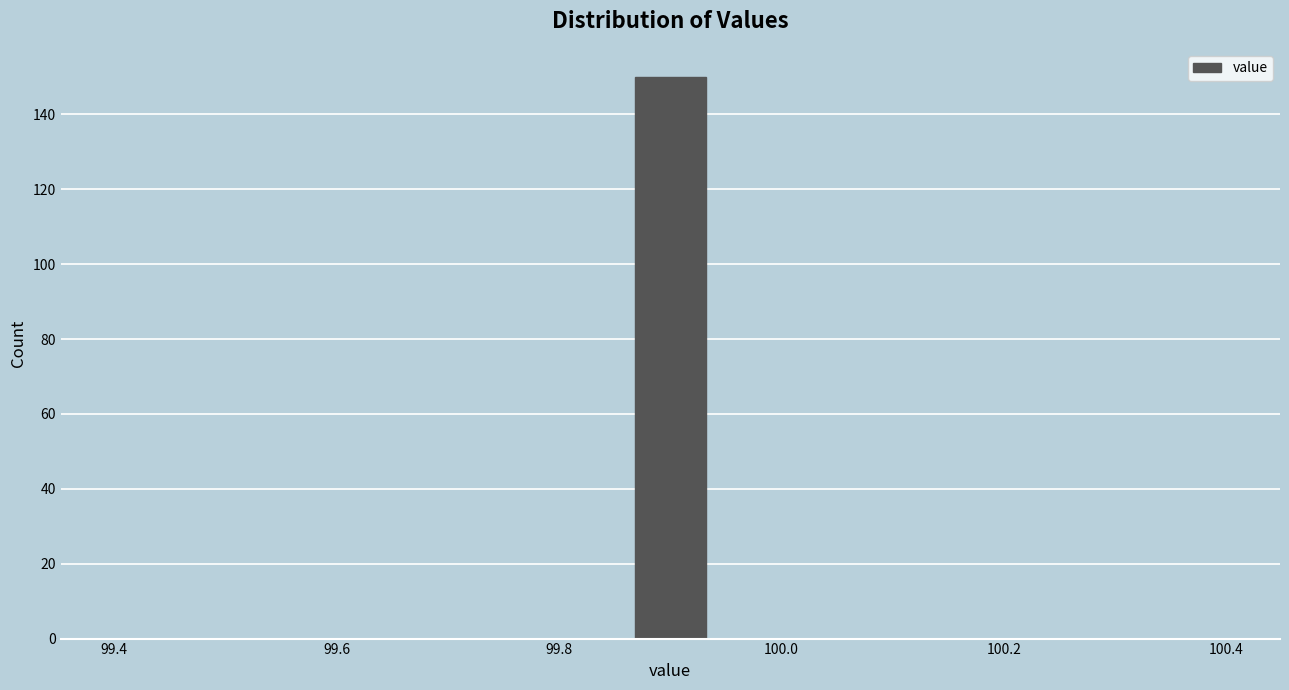

Around what value on the x-axis is the tallest bar? Give the approximate position of its centre, as read against the axis.

99.90